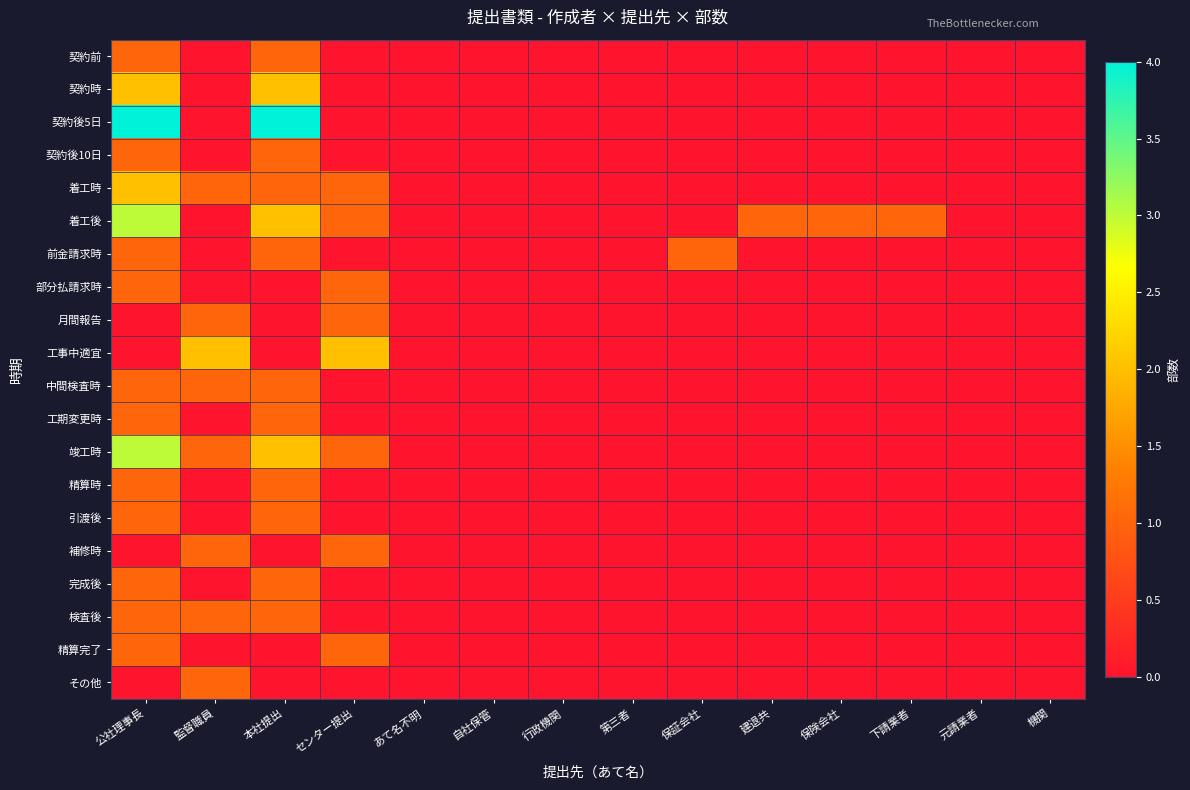

Which label corresponds to the largest value in the chart?

公社理事長